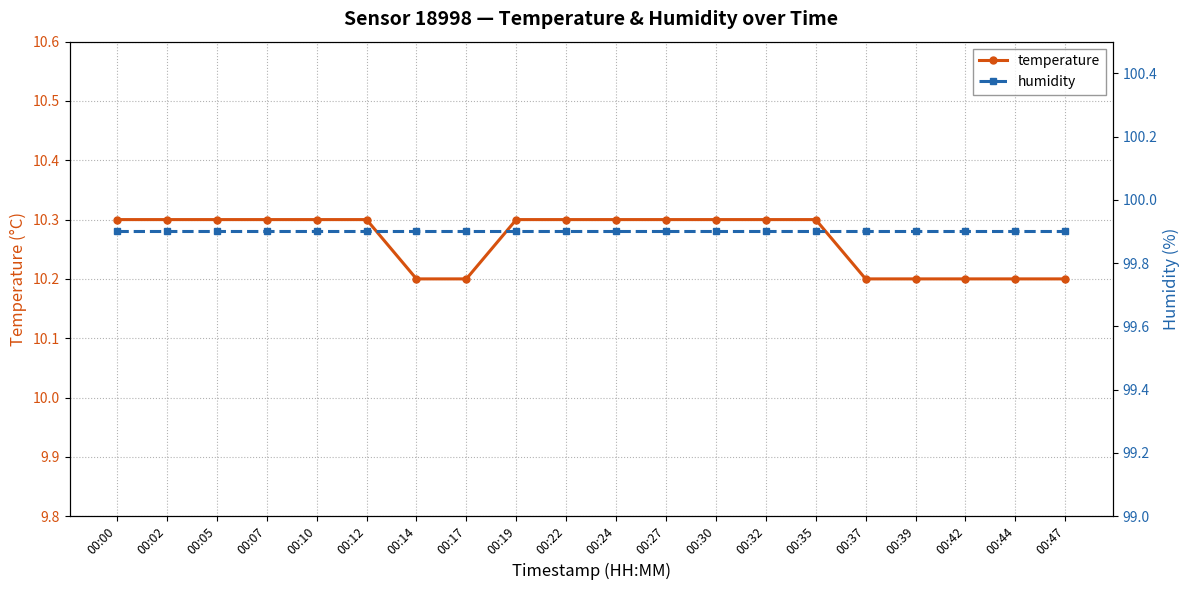

What is the minimum value shown in the chart?

10.2